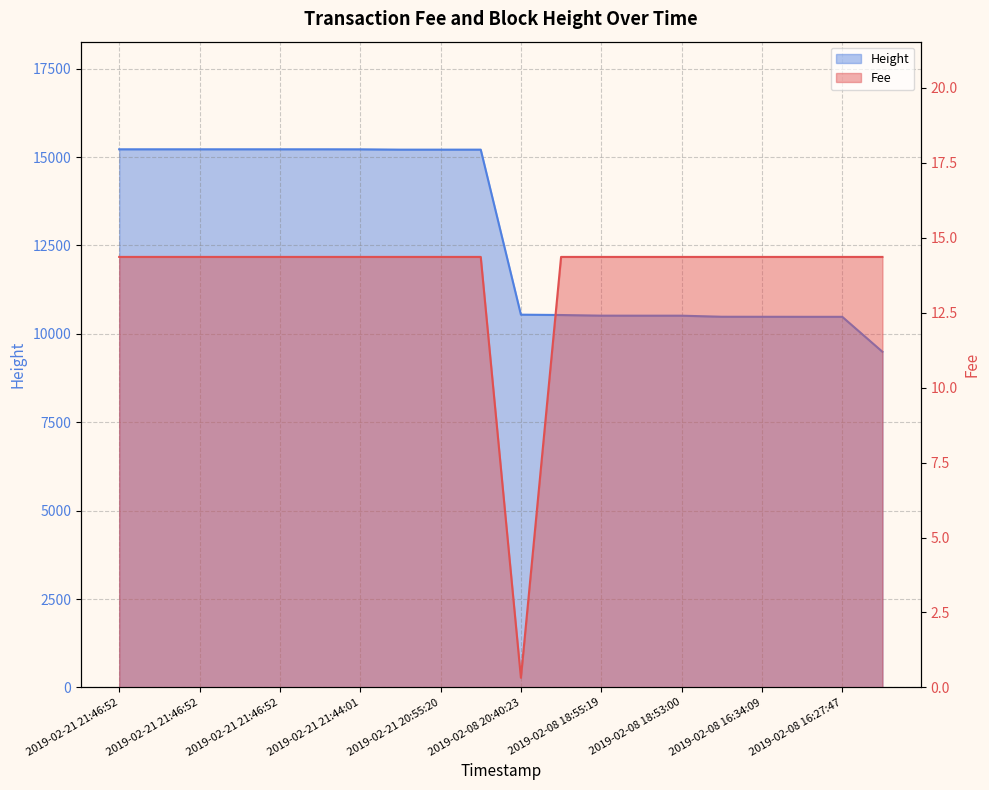

Which has a higher value, 2019-02-21 20:55:20 or 2019-02-08 18:55:19?

2019-02-21 20:55:20